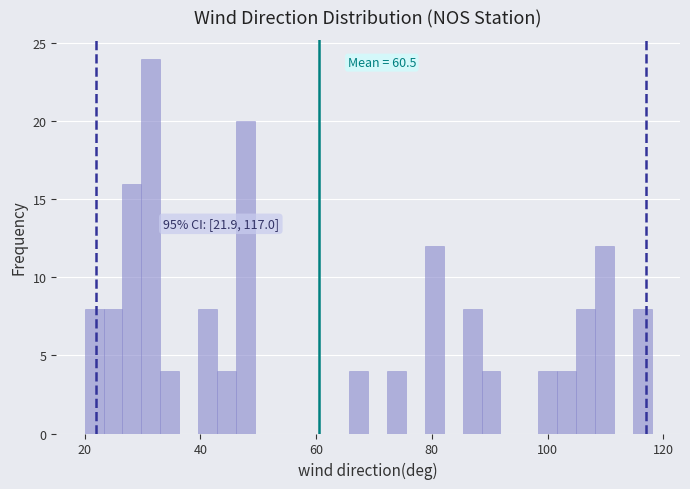

Read against the x-axis, roughly where is the centre of the tallest bar?

32